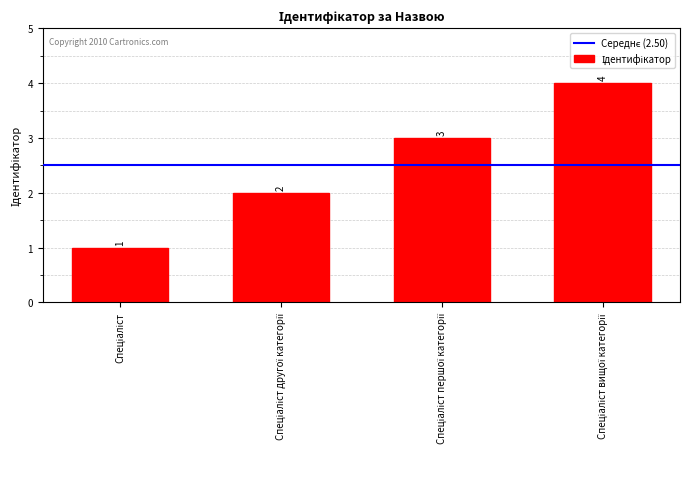

What is the sum of all values?

10